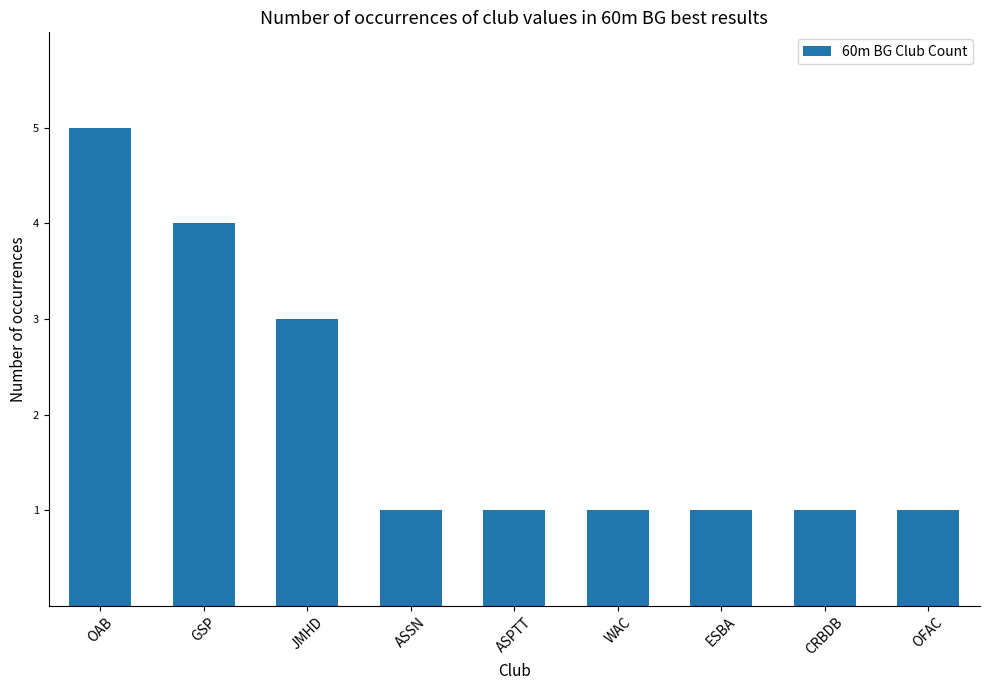

What is the smallest value displayed?

1